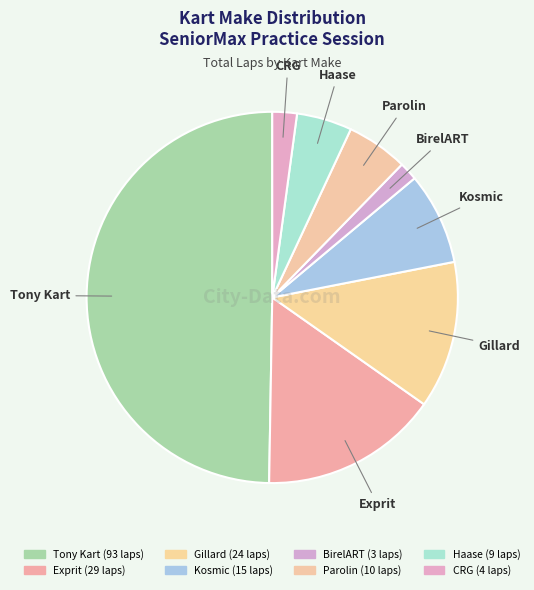

Rank the categories by value from lowest to highest.

BirelART, CRG, Haase, Parolin, Kosmic, Gillard, Exprit, Tony Kart